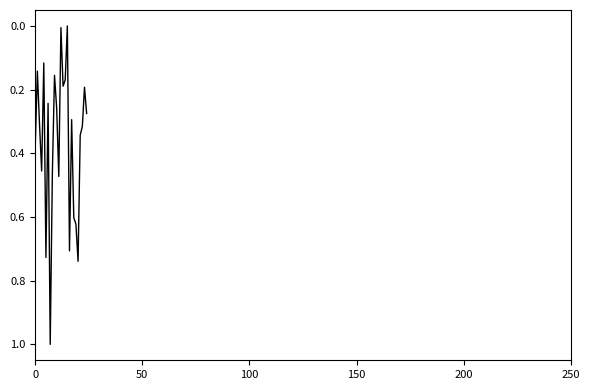

What is the difference between the maximum and minimum values?

1.0